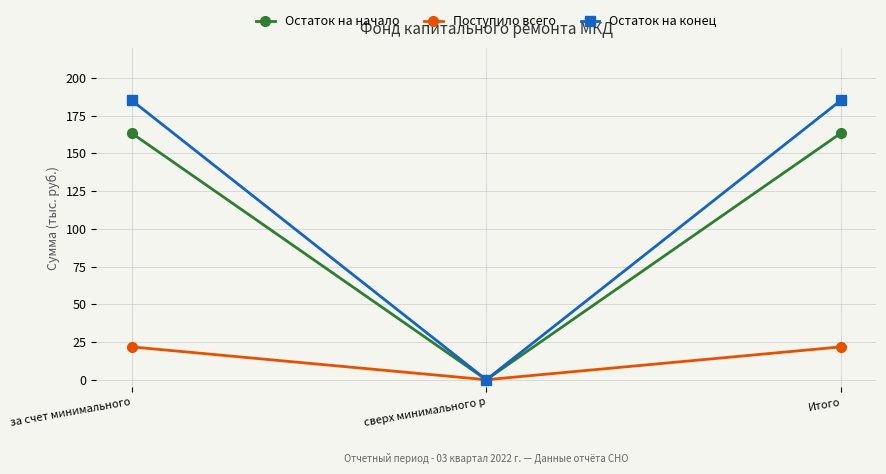

At за счет минимального, list the series in order from largest to smallest.

Остаток на конец, Остаток на начало, Поступило всего